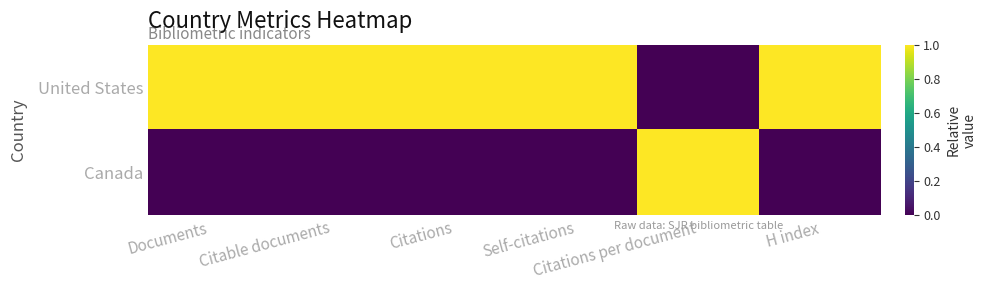

At which category is the sum across all series the highest?

Documents